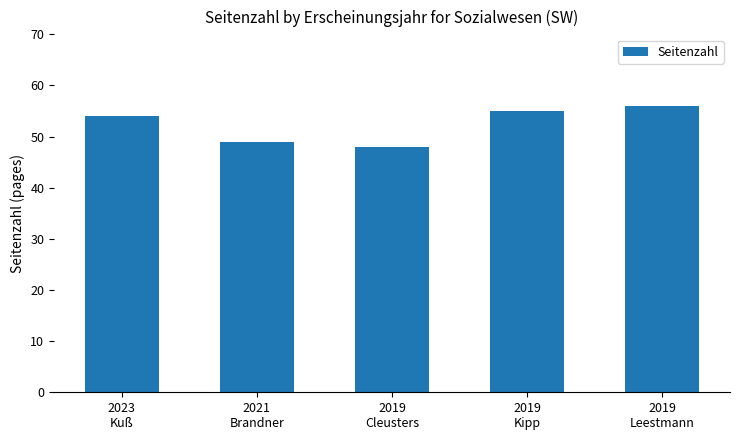

Between 2019
Cleusters and 2021
Brandner, which is larger?

2021
Brandner